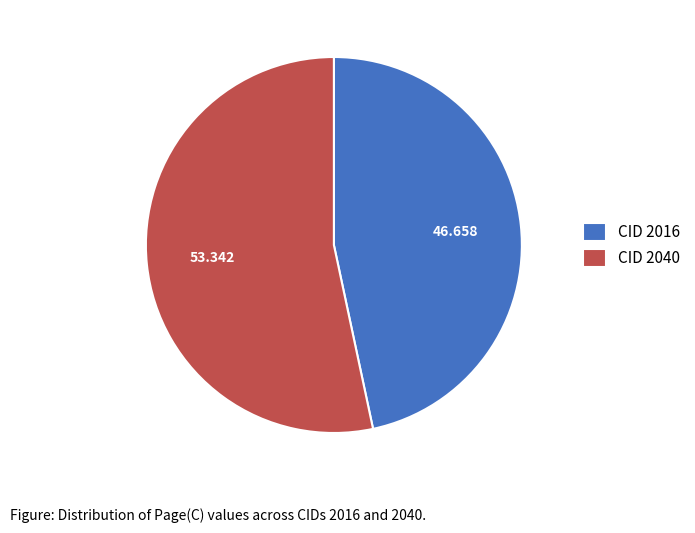

Is the sum of CID 2016 and CID 2040 greater than half?

Yes